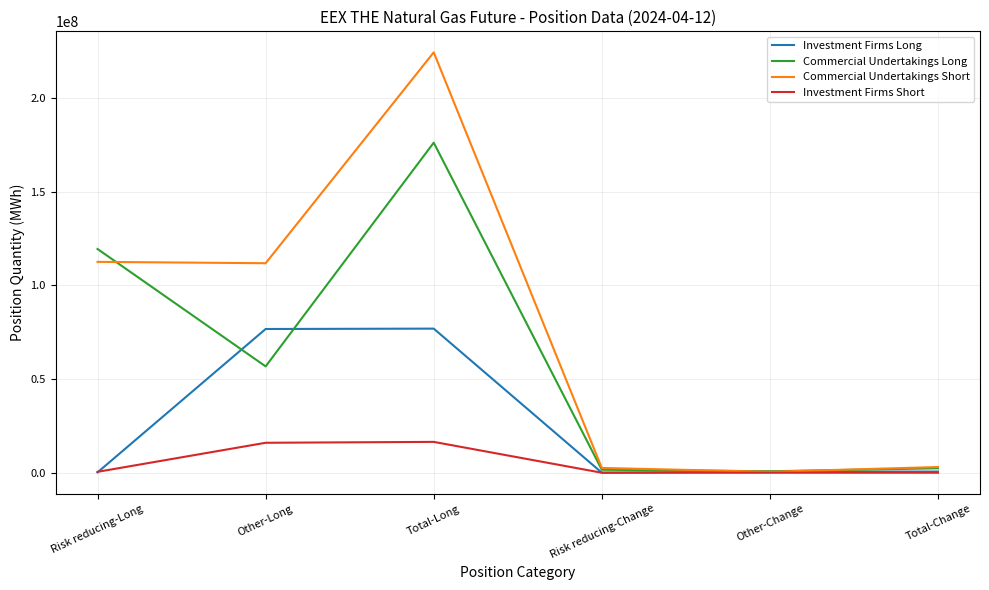

What is the minimum value for Commercial Undertakings Long?

774882